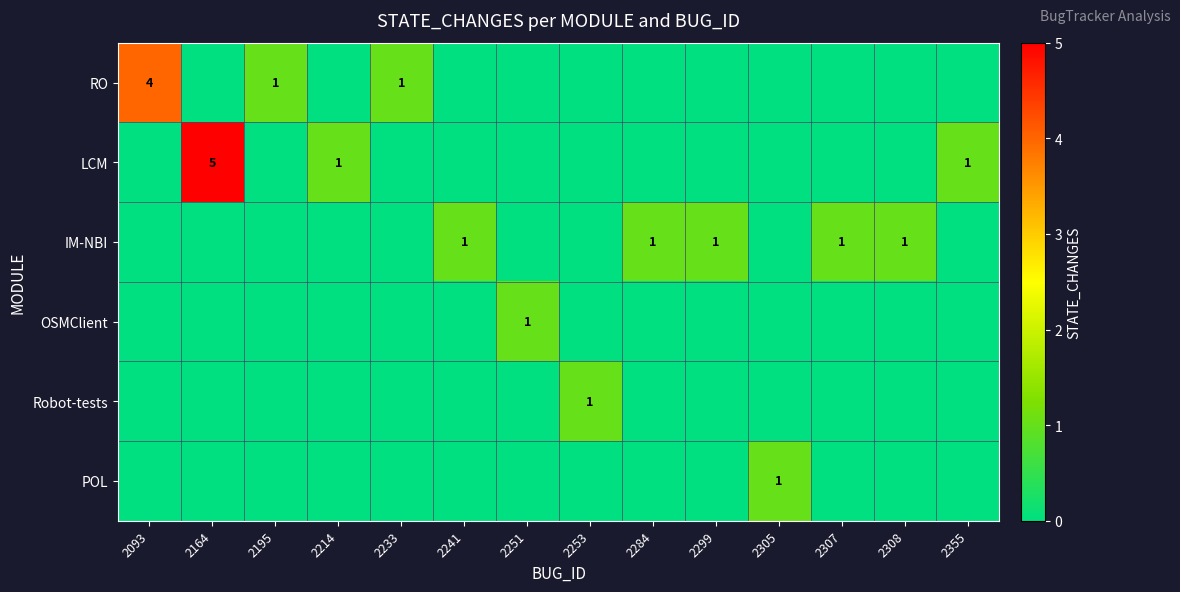

What is the difference between the highest and lowest values at 2093?

4